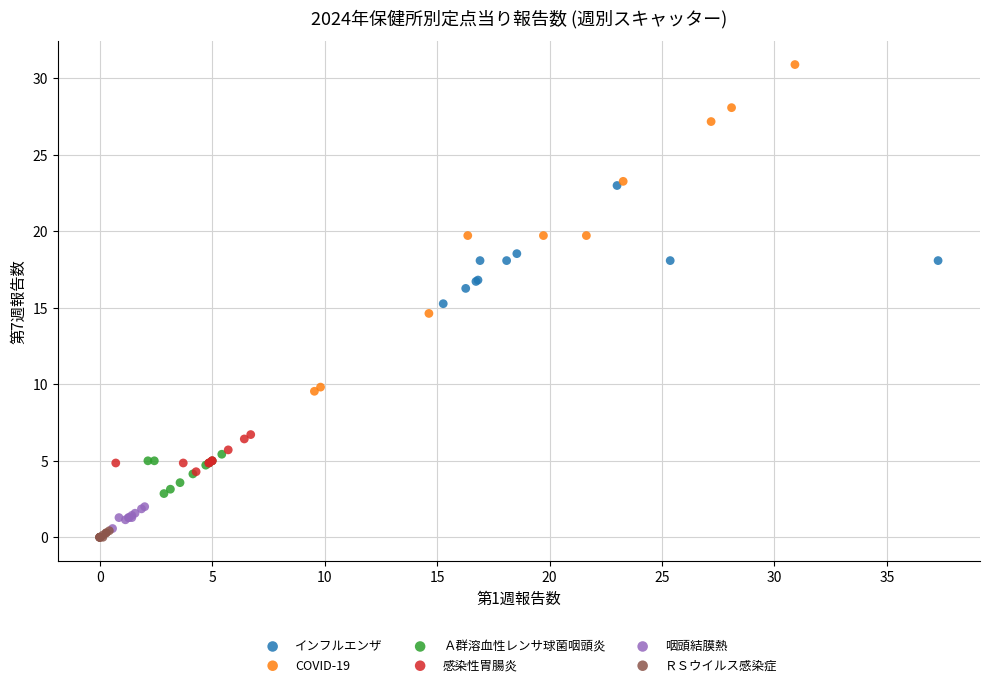

Which series reaches the maximum Y coordinate?

COVID-19